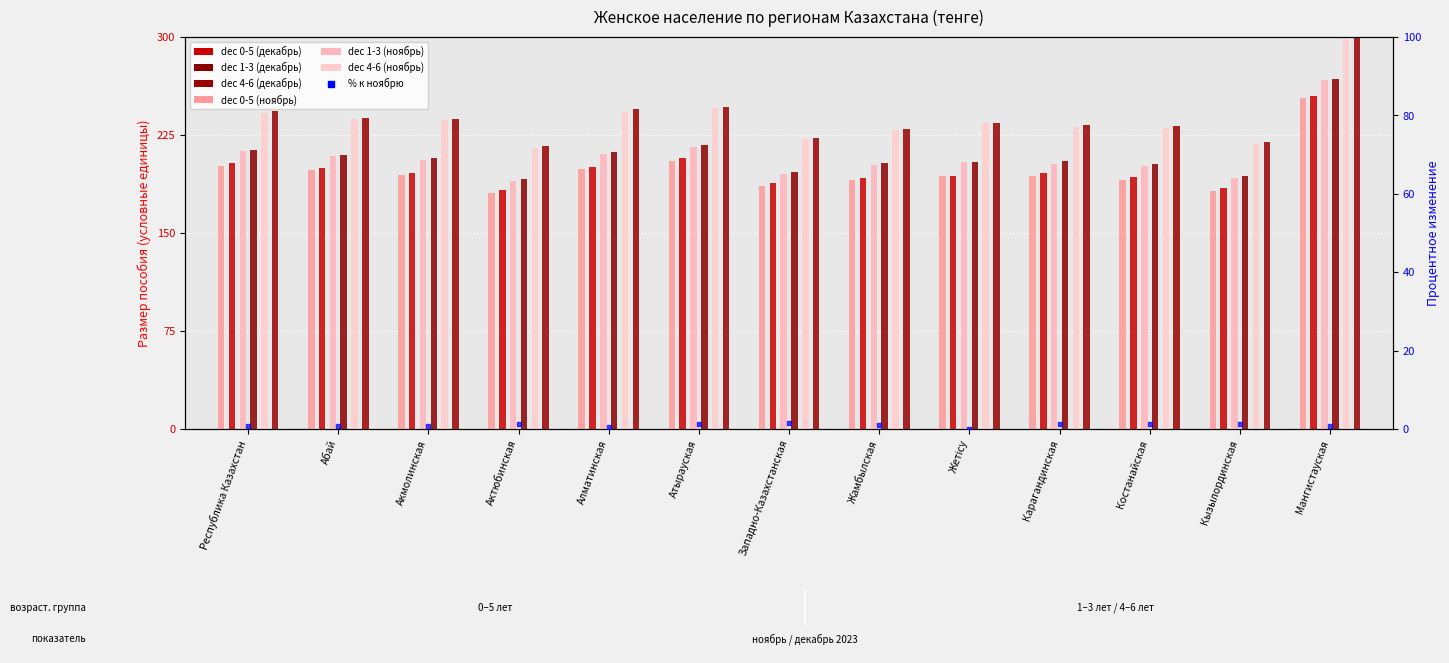

Is the value of dec_4_6 (ноябрь) at Республика Казахстан greater than the value of dec_4_6 (декабрь) at Актюбинская?

Yes